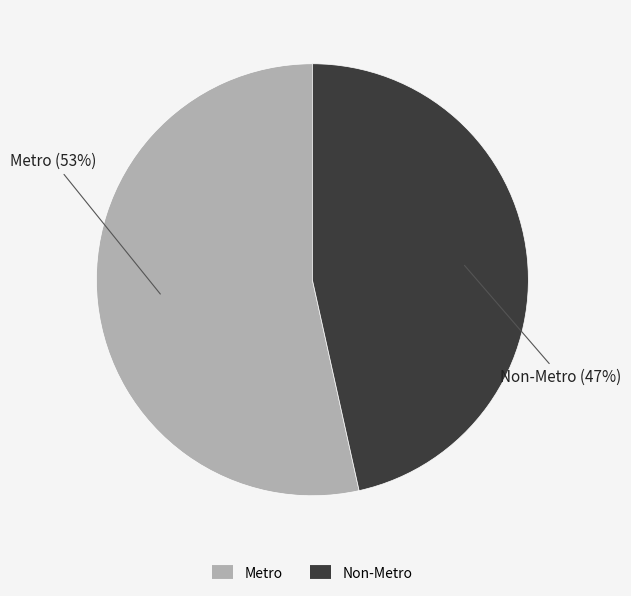

To the nearest percent, what is the combined percentage of Metro and Non-Metro?

100%